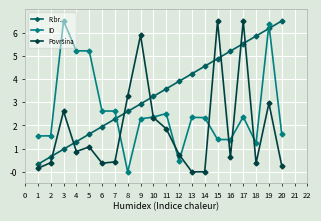

What is the difference between the highest and lowest values at 15?

5.1